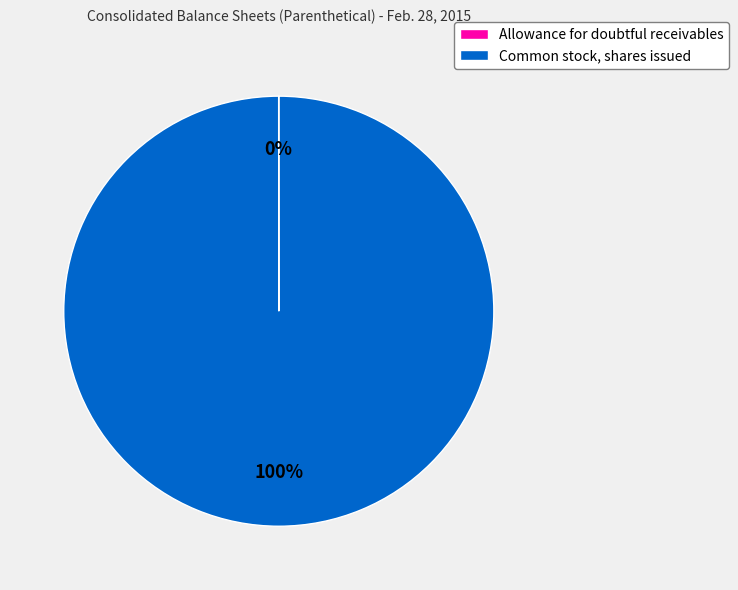

The Common stock, shares issued slice represents 93% of the pie. True or false?

False